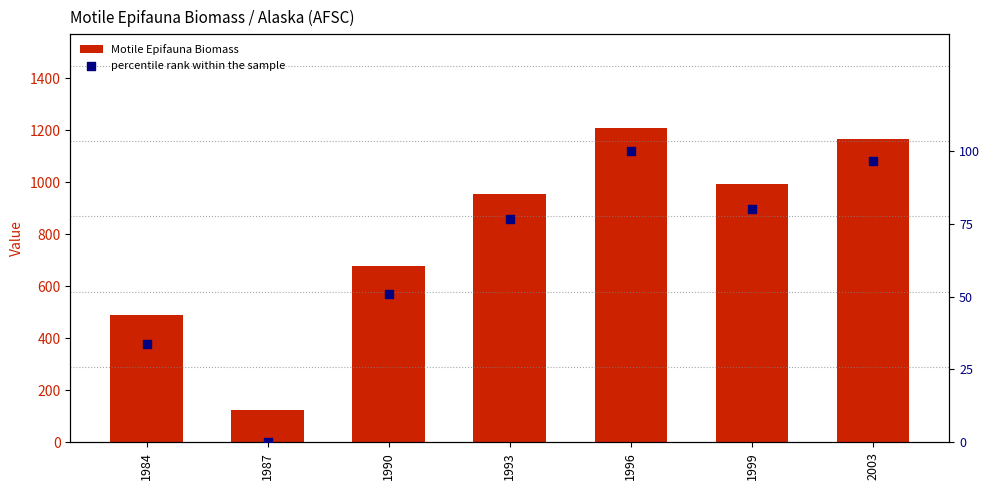

Which series reaches the minimum Y coordinate?

percentile rank within the sample